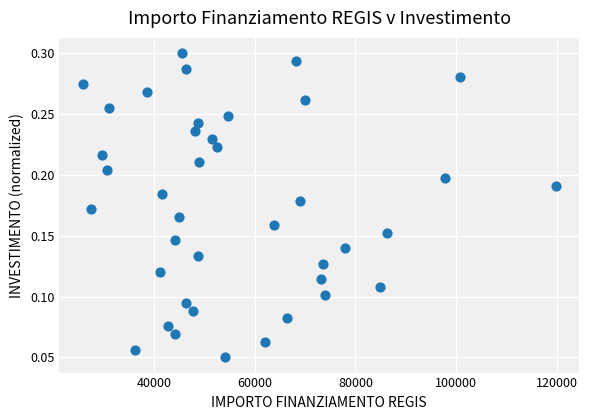

What is the range of X values (max minus min)?

93941.0